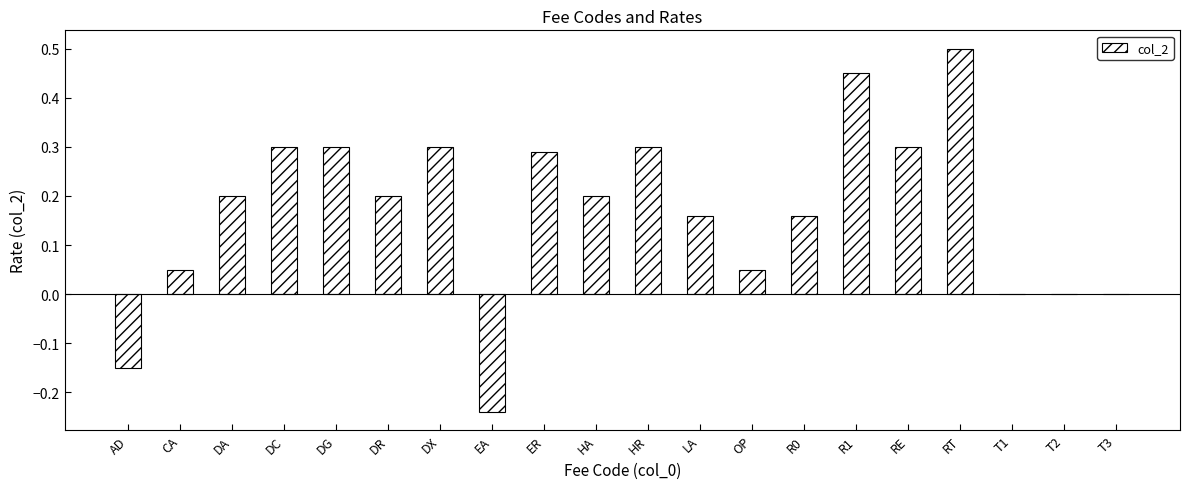

What is the change in value from DX to T3?

-0.3